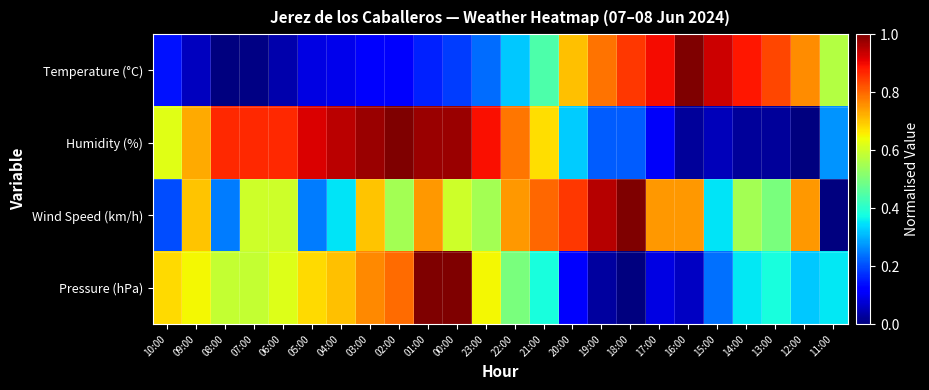

Rank the series at 03:00 from highest to lowest value.

Humidity (%), Pressure (hPa), Wind Speed (km/h), Temperature (°C)